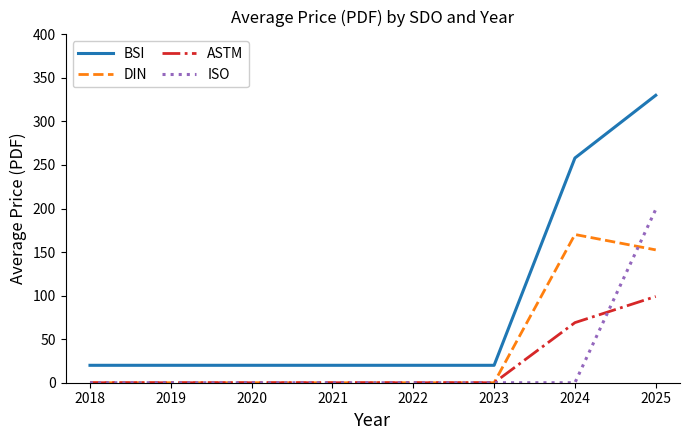

What is the maximum value for ASTM?

99.0